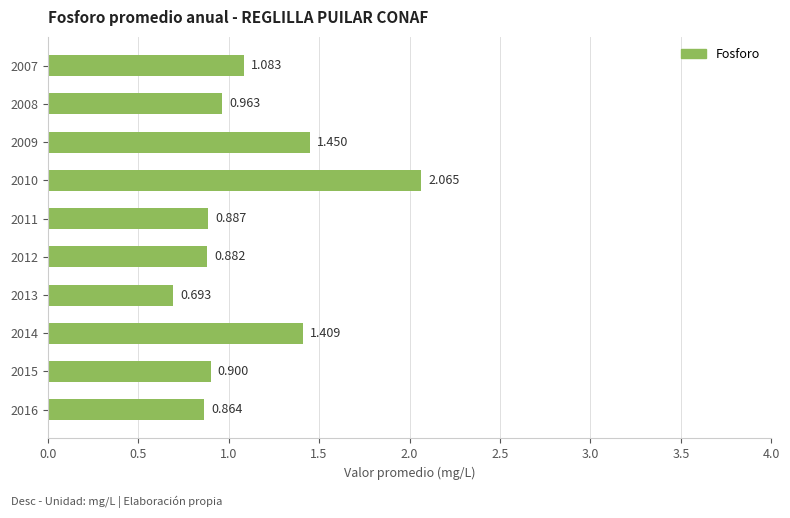

What is the difference between the second highest and minimum values?

0.8